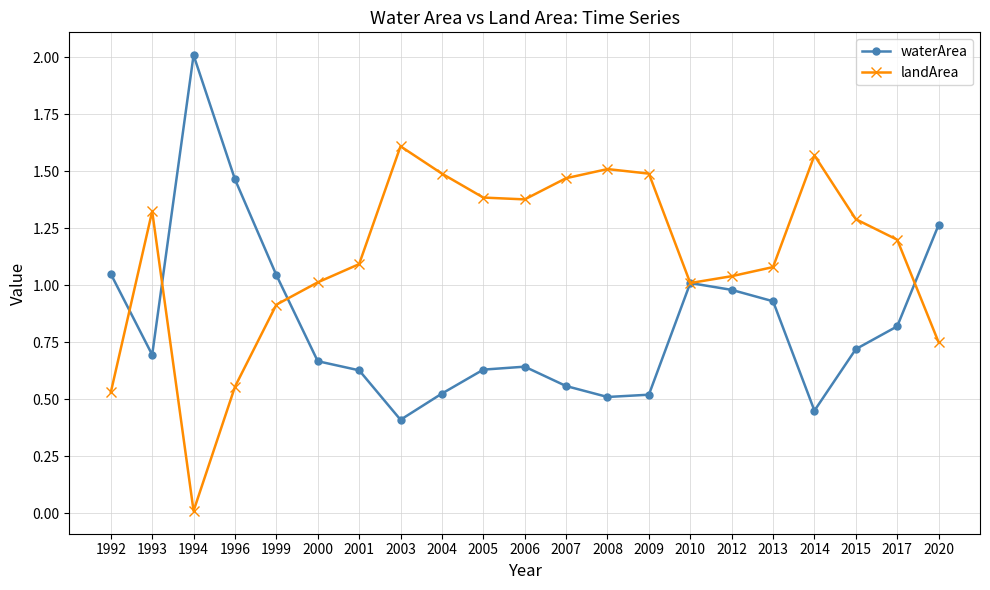

Which series has the largest total across all categories?

landArea